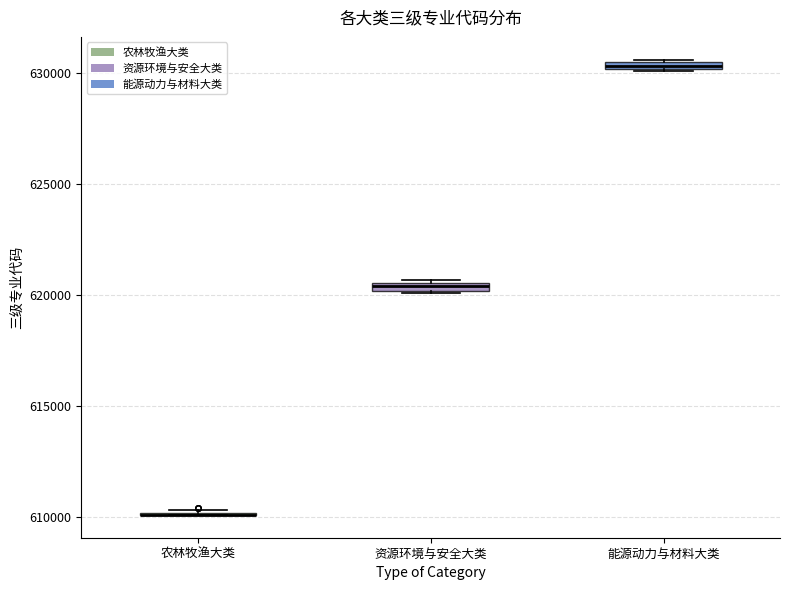

Where is the lower edge of the box for 能源动力与材料大类 on the y-axis? The values are not printed on the chart, so give them approximately, as read against the axis.

630000